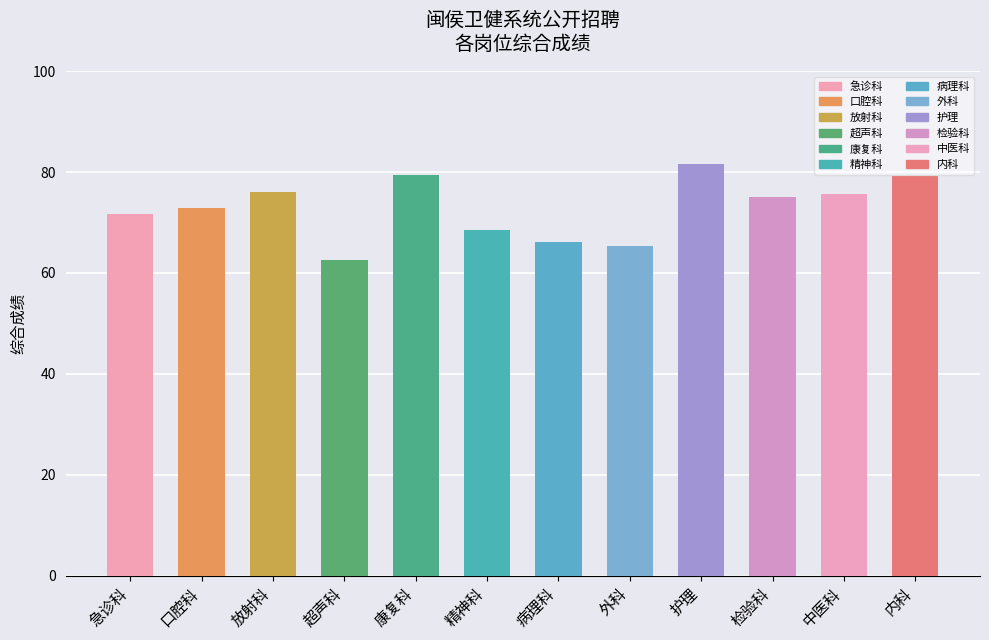

Which has a higher value, 检验科 or 康复科?

康复科